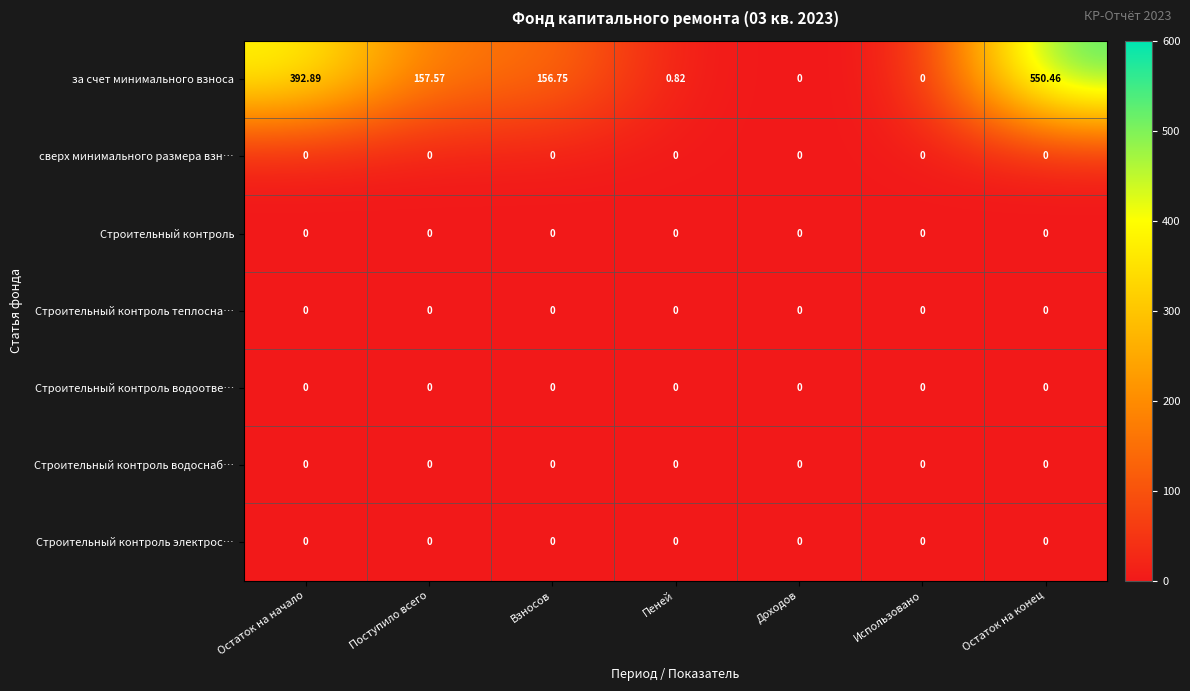

At which category is the sum across all series the highest?

Остаток на конец